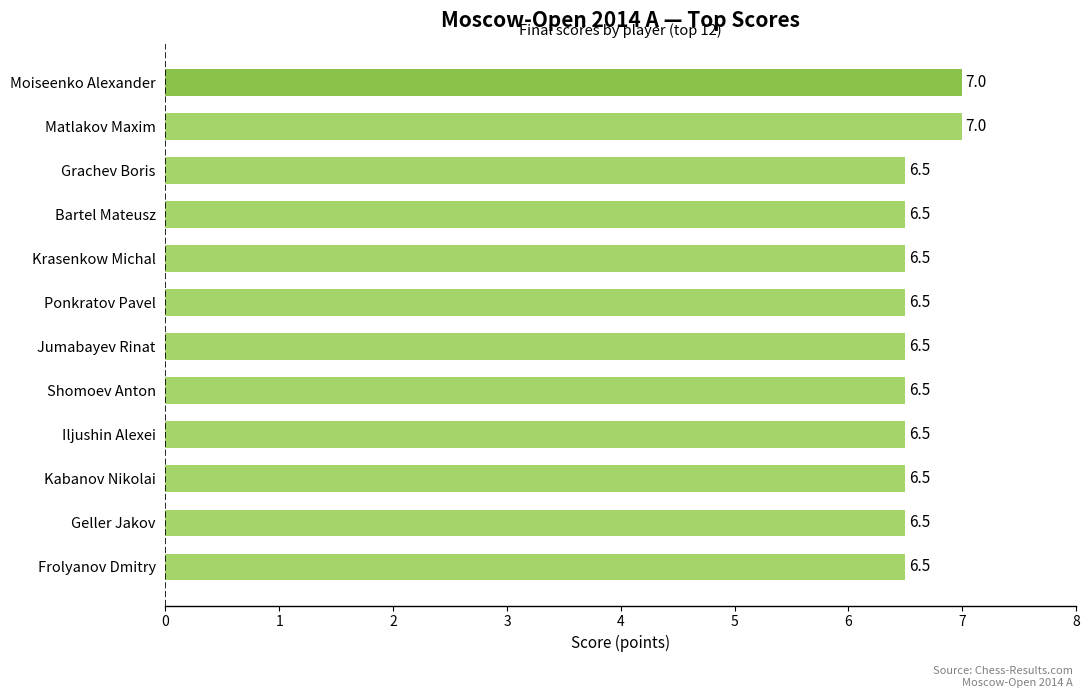

What position from the bottom is Shomoev Anton?

5